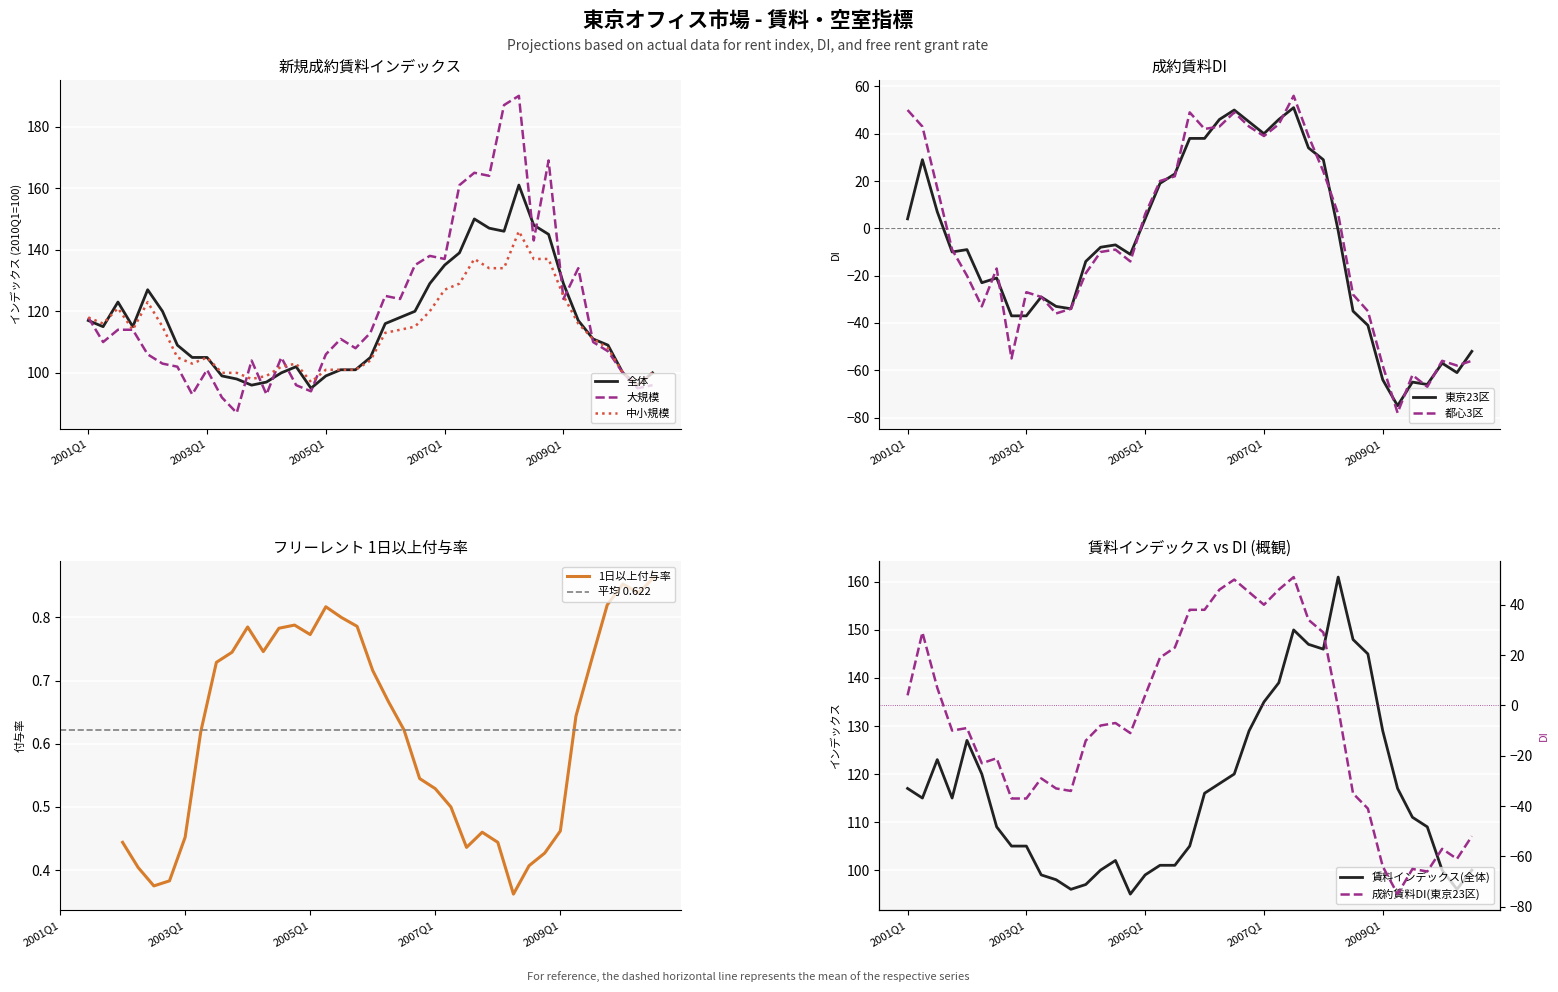

How many data points in 新規成約賃料インデックス_全体 are less than 115?

19